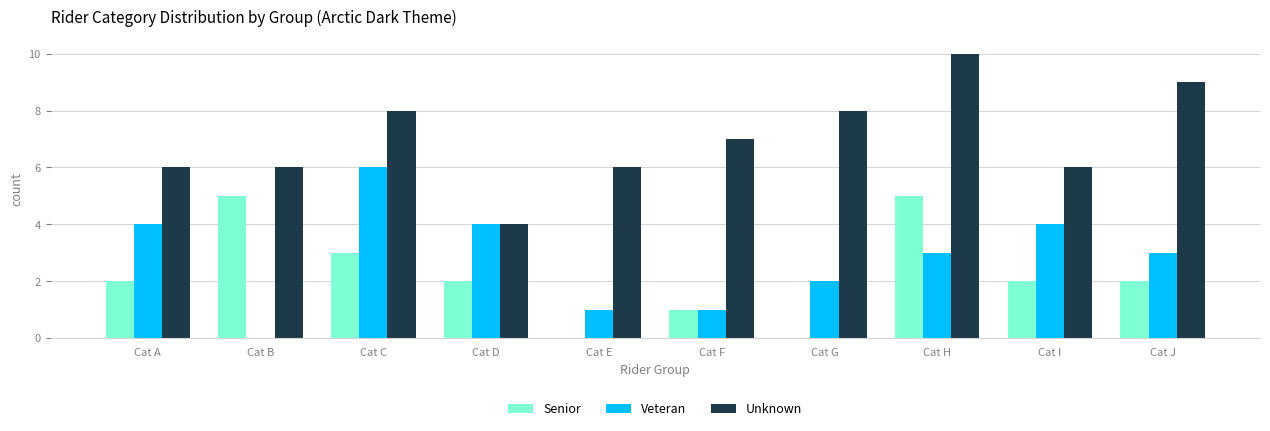

Reading right to left, what are all the values shown in this chart?

Senior: Cat J=2	Cat I=2	Cat H=5	Cat G=0	Cat F=1	Cat E=0	Cat D=2	Cat C=3	Cat B=5	Cat A=2
Veteran: Cat J=3	Cat I=4	Cat H=3	Cat G=2	Cat F=1	Cat E=1	Cat D=4	Cat C=6	Cat B=0	Cat A=4
Unknown: Cat J=9	Cat I=6	Cat H=10	Cat G=8	Cat F=7	Cat E=6	Cat D=4	Cat C=8	Cat B=6	Cat A=6